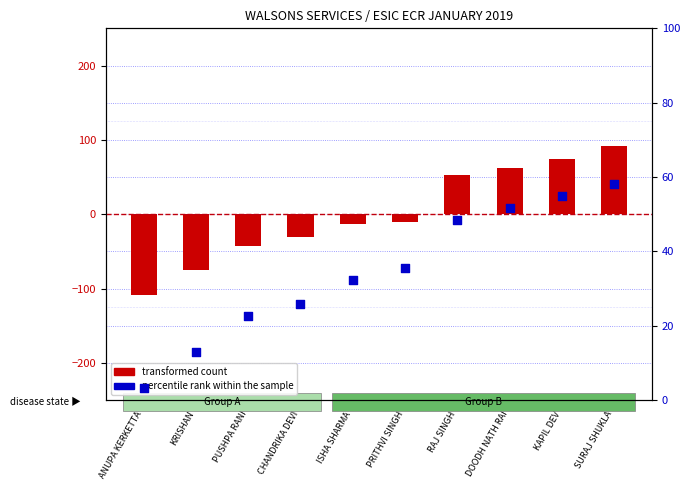

Which series has the largest total across all categories?

percentile rank within the sample